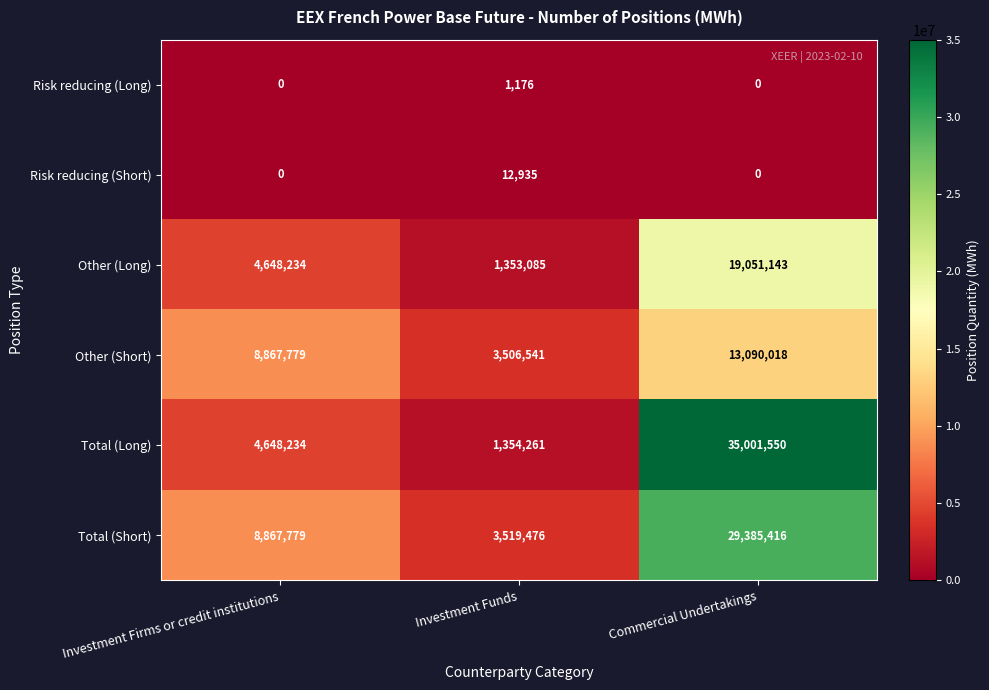

How many categories are shown in the chart?

3